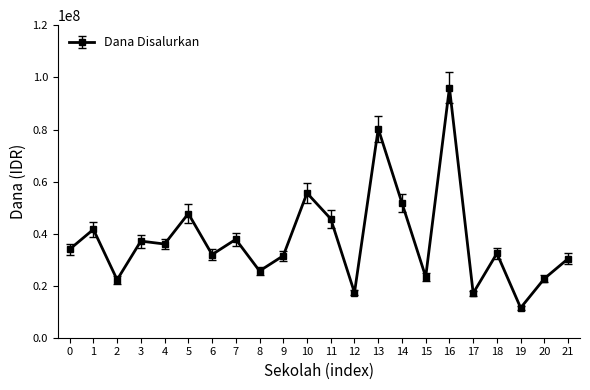

The value at 15 is 5375786. True or false?

False